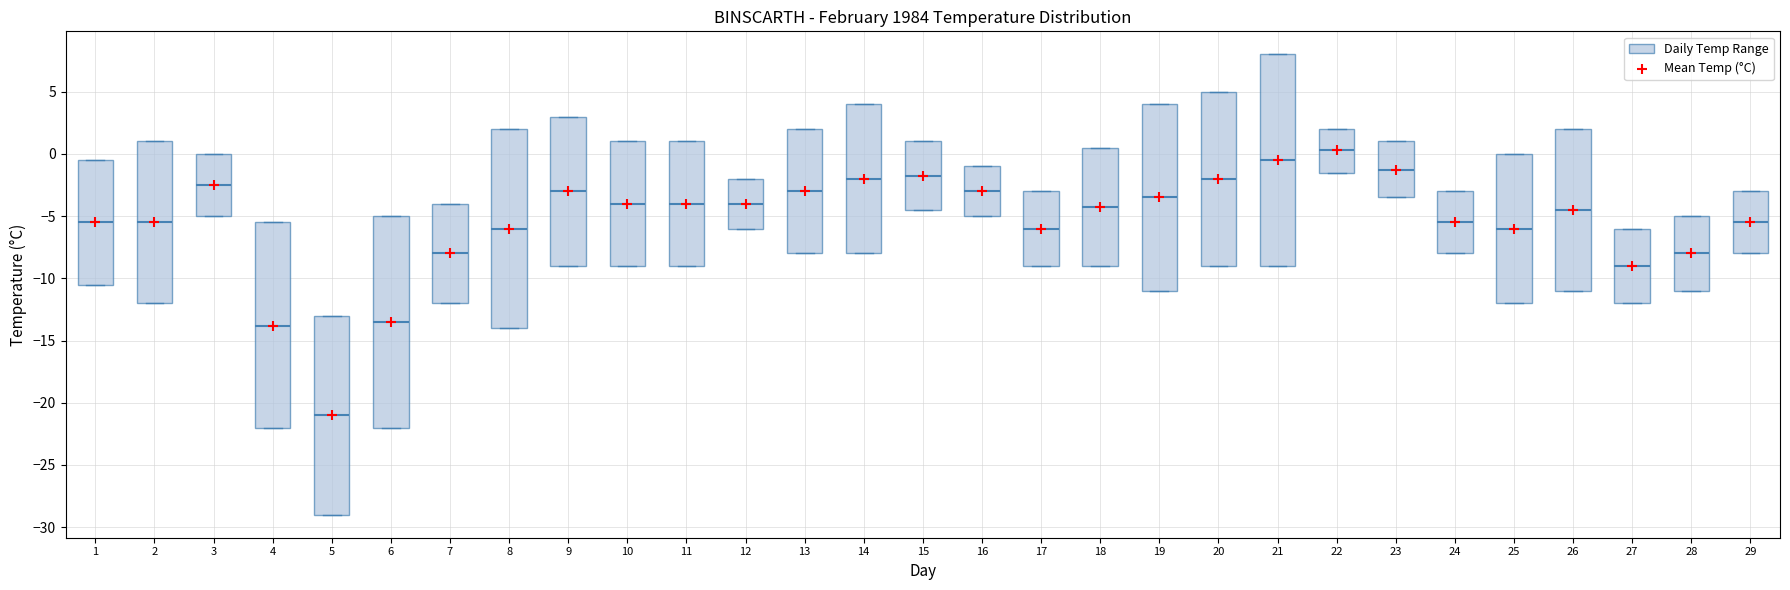

Reading left to right, transcribe this box plot: for each box, give where its median line is, the range the box spans, and where its two whiskers end, as read against the y-axis. The values are not printed on the chart, so give them approximately, as read against the axis.

1: median -5.5, box -10.5 to -0.5, whiskers -10.5 to -0.5
2: median -5.5, box -12.0 to 1.0, whiskers -12.0 to 1.0
3: median -2.5, box -5.0 to 0.0, whiskers -5.0 to 0.0
4: median -14.0, box -22.0 to -5.5, whiskers -22.0 to -5.5
5: median -21.0, box -29.0 to -13.0, whiskers -29.0 to -13.0
6: median -13.5, box -22.0 to -5.0, whiskers -22.0 to -5.0
7: median -8.0, box -12.0 to -4.0, whiskers -12.0 to -4.0
8: median -6.0, box -14.0 to 2.0, whiskers -14.0 to 2.0
9: median -3.0, box -9.0 to 3.0, whiskers -9.0 to 3.0
10: median -4.0, box -9.0 to 1.0, whiskers -9.0 to 1.0
11: median -4.0, box -9.0 to 1.0, whiskers -9.0 to 1.0
12: median -4.0, box -6.0 to -2.0, whiskers -6.0 to -2.0
13: median -3.0, box -8.0 to 2.0, whiskers -8.0 to 2.0
14: median -2.0, box -8.0 to 4.0, whiskers -8.0 to 4.0
15: median -2.0, box -4.5 to 1.0, whiskers -4.5 to 1.0
16: median -3.0, box -5.0 to -1.0, whiskers -5.0 to -1.0
17: median -6.0, box -9.0 to -3.0, whiskers -9.0 to -3.0
18: median -4.5, box -9.0 to 0.5, whiskers -9.0 to 0.5
19: median -3.5, box -11.0 to 4.0, whiskers -11.0 to 4.0
20: median -2.0, box -9.0 to 5.0, whiskers -9.0 to 5.0
21: median -0.5, box -9.0 to 8.0, whiskers -9.0 to 8.0
22: median 0.5, box -1.5 to 2.0, whiskers -1.5 to 2.0
23: median -1.5, box -3.5 to 1.0, whiskers -3.5 to 1.0
24: median -5.5, box -8.0 to -3.0, whiskers -8.0 to -3.0
25: median -6.0, box -12.0 to 0.0, whiskers -12.0 to 0.0
26: median -4.5, box -11.0 to 2.0, whiskers -11.0 to 2.0
27: median -9.0, box -12.0 to -6.0, whiskers -12.0 to -6.0
28: median -8.0, box -11.0 to -5.0, whiskers -11.0 to -5.0
29: median -5.5, box -8.0 to -3.0, whiskers -8.0 to -3.0